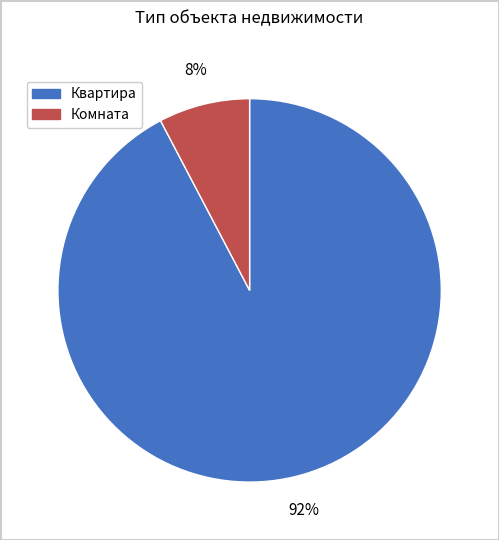

Which has a higher value, Комната or Квартира?

Квартира